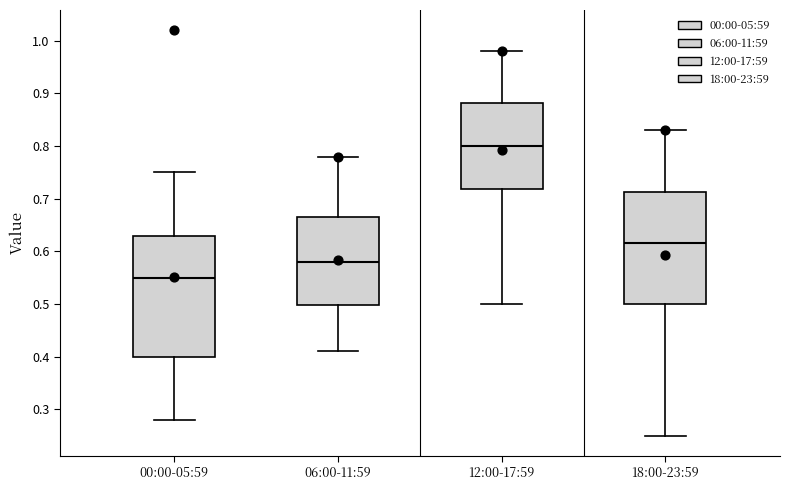

Where does the lower whisker of the box for 06:00-11:59 end on the y-axis? The values are not printed on the chart, so give them approximately, as read against the axis.

0.41